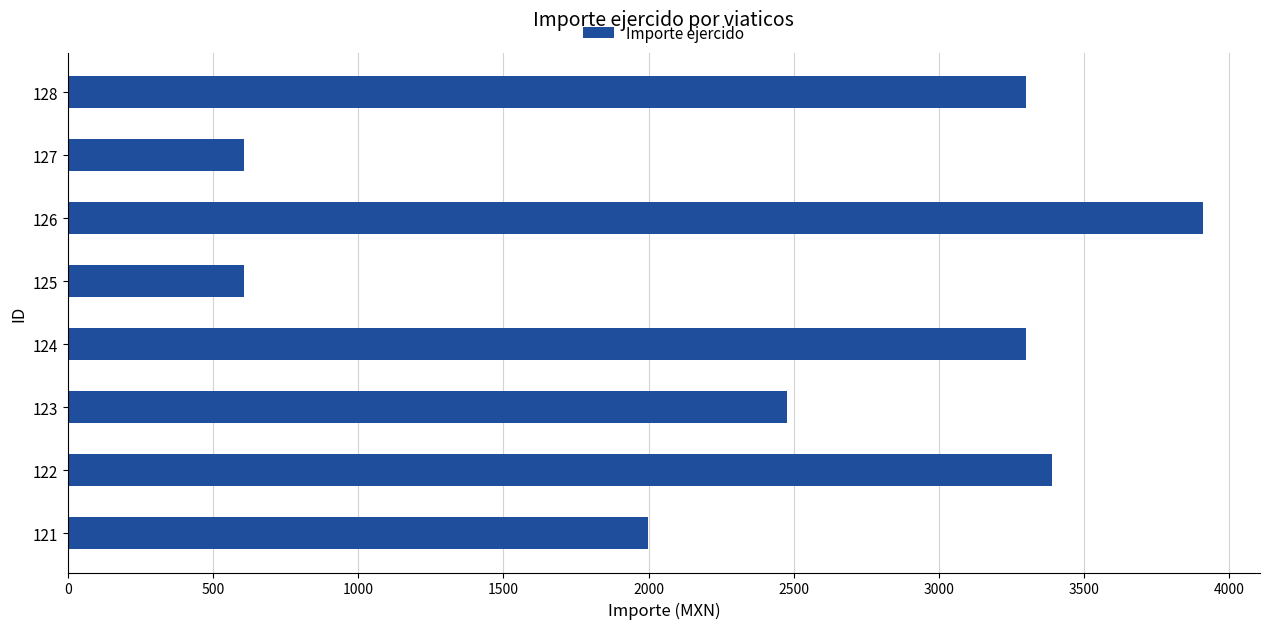

Reading bottom to top, what are all the values shown in this chart?

1998	3388	2476	3301	608	3910	608	3301